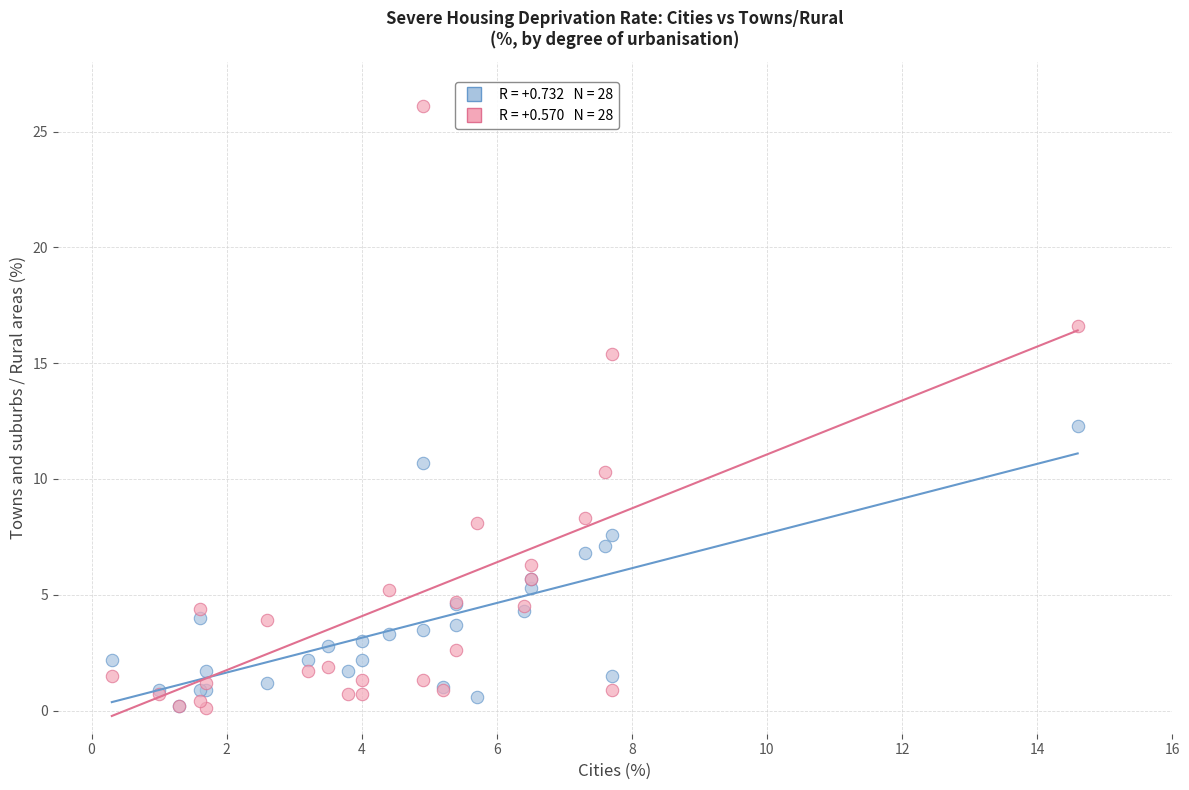

Across all series, what Y value is closest to 13?

12.3